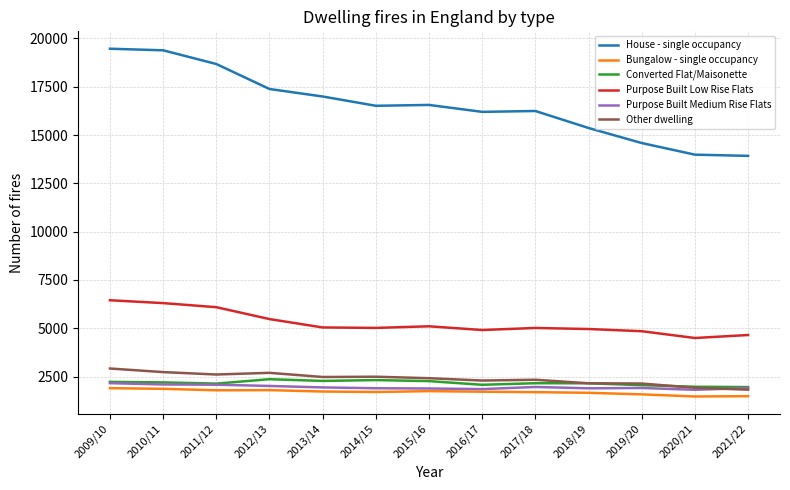

At how many categories does at least one series exceed 18342?

3